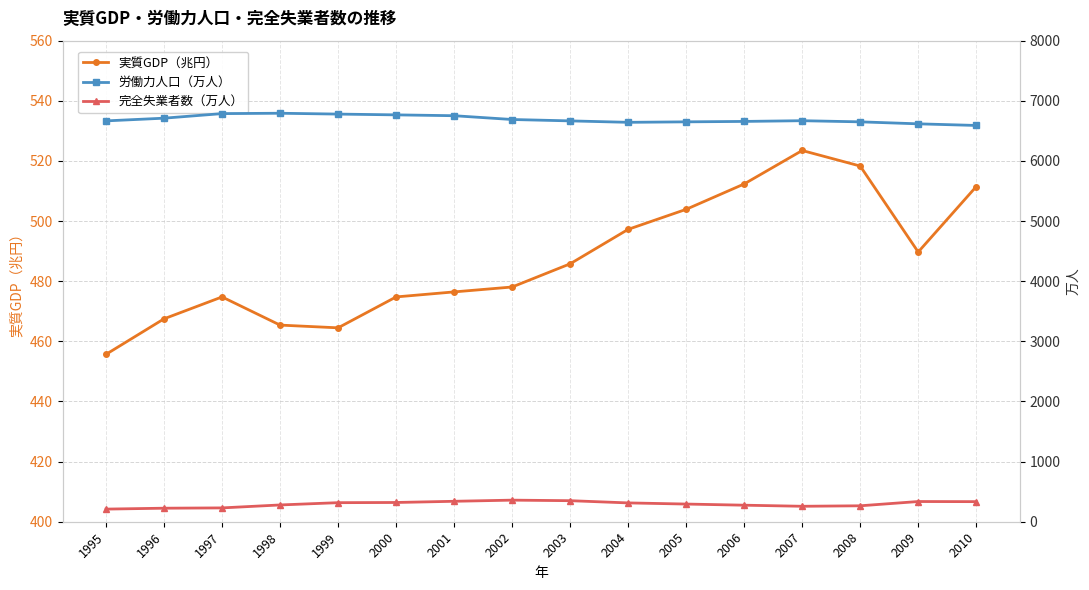

Reading right to left, what are all the values shown in this chart?

実質GDP（兆円）: 2010=511.5	2009=489.7	2008=518.3	2007=523.5	2006=512.3	2005=503.9	2004=497.2	2003=485.8	2002=478.1	2001=476.4	2000=474.8	1999=464.5	1998=465.4	1997=474.8	1996=467.5	1995=455.7
労働力人口（万人）: 2010=6590.0	2009=6617.0	2008=6650.0	2007=6669.0	2006=6657.0	2005=6650.0	2004=6642.0	2003=6666.0	2002=6689.0	2001=6752.0	2000=6766.0	1999=6779.0	1998=6793.0	1997=6787.0	1996=6711.0	1995=6666.0
完全失業者数（万人）: 2010=334.0	2009=336.0	2008=265.0	2007=257.0	2006=275.0	2005=294.0	2004=313.0	2003=350.0	2002=359.0	2001=340.0	2000=320.0	1999=317.0	1998=279.0	1997=230.0	1996=225.0	1995=210.0